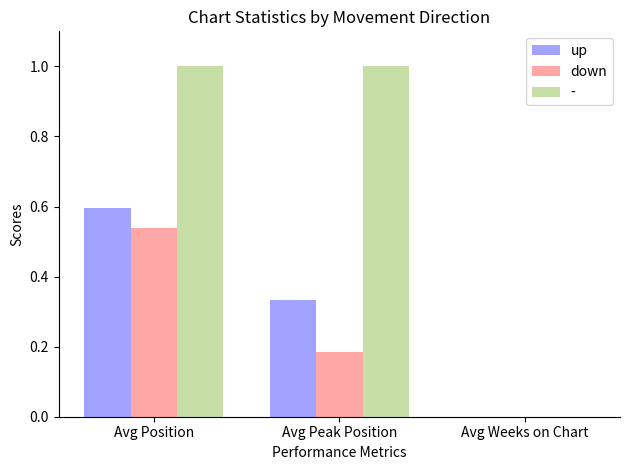

At which category is the sum across all series the highest?

Avg Position